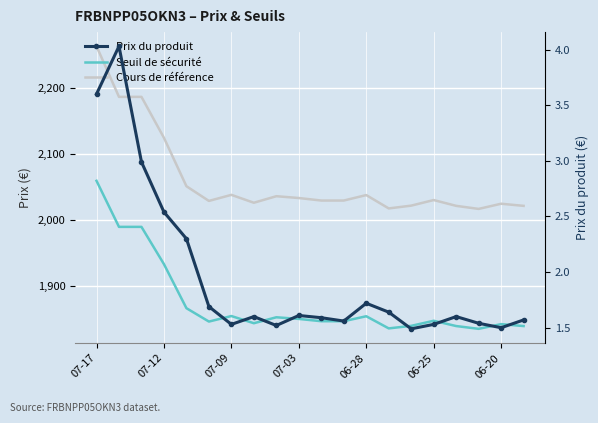

What is the spread (max minus min) of values at 07-03?

2032.3